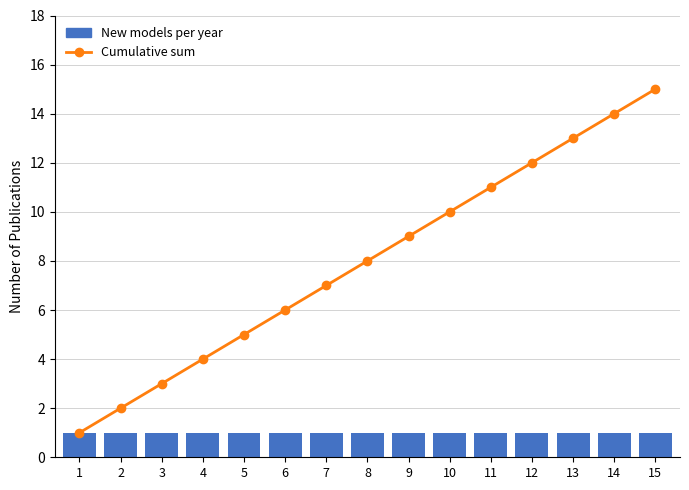

What are all the series names shown in the legend?

Cumulative sum, New models per year